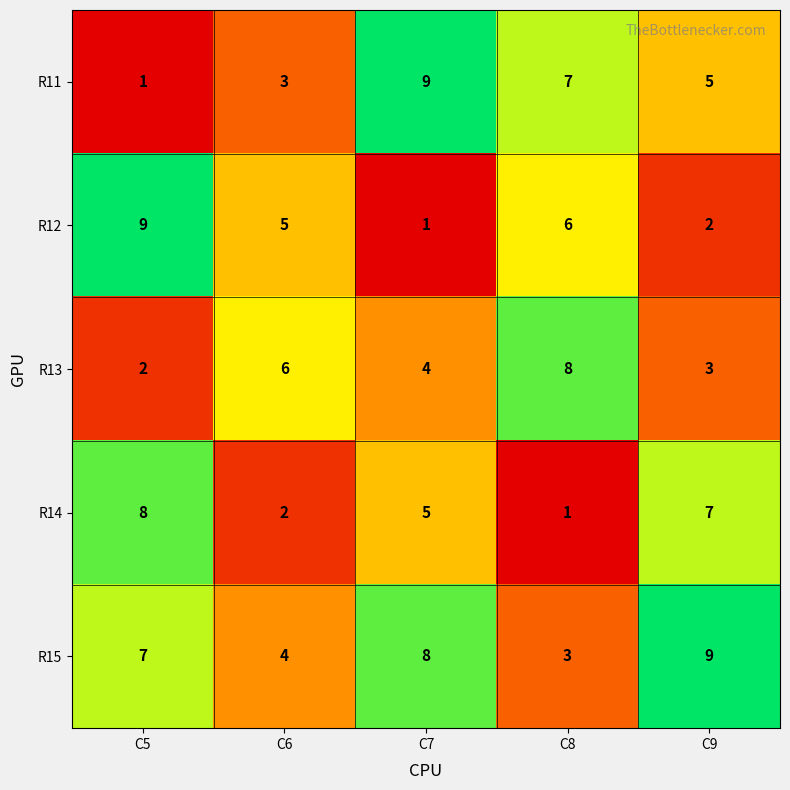

Reading right to left, transcribe all the data shown in this chart.

R11: 5	7	9	3	1
R12: 2	6	1	5	9
R13: 3	8	4	6	2
R14: 7	1	5	2	8
R15: 9	3	8	4	7